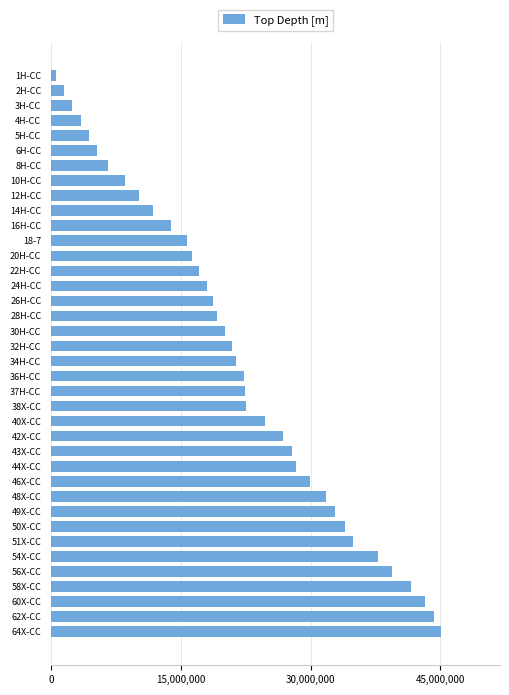

What is the label of the 5th bar from the top?

5H-CC